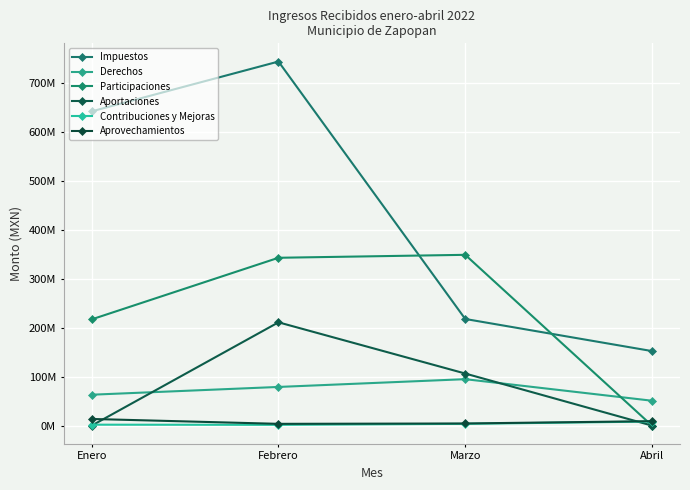

Which series ends up on top after the final intersection of Participaciones and Aprovechamientos?

Aprovechamientos